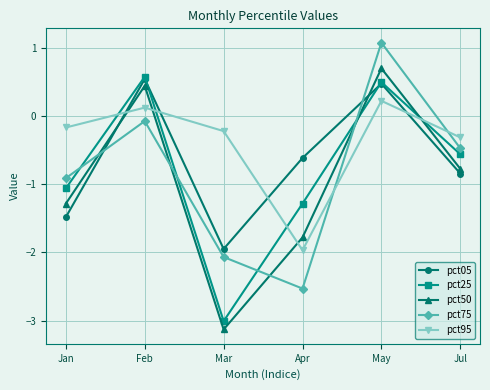

What is the label of the 1st point from the left?

Jan